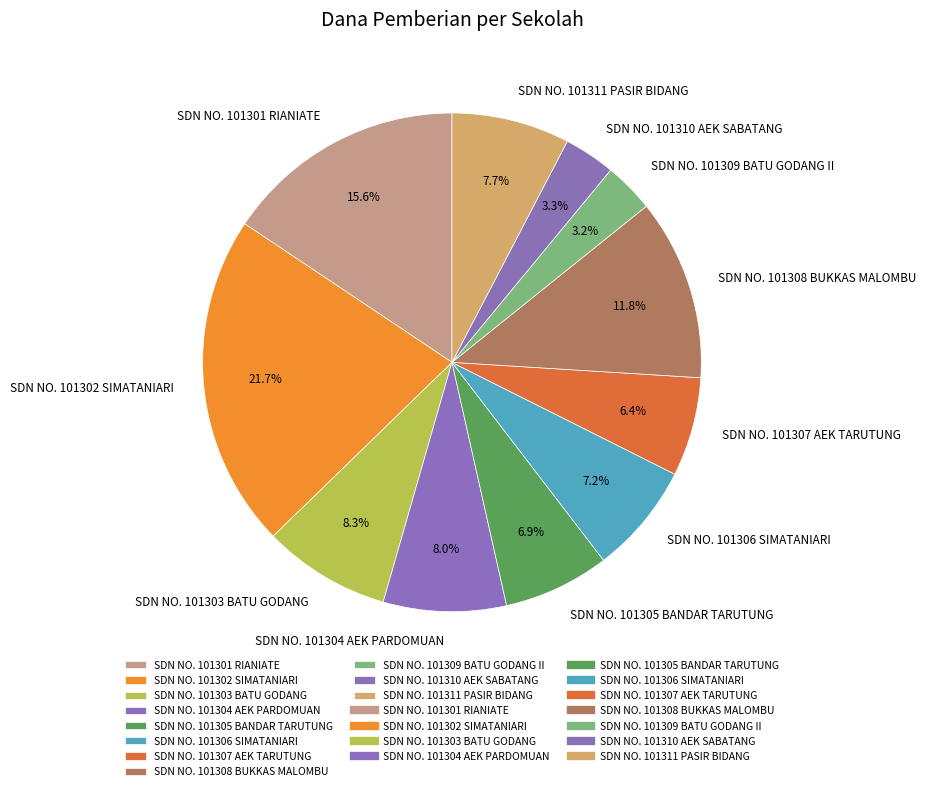

Approximately how many times larger is the value at SDN NO. 101302 SIMATANIARI compared to SDN NO. 101305 BANDAR TARUTUNG?

3.1